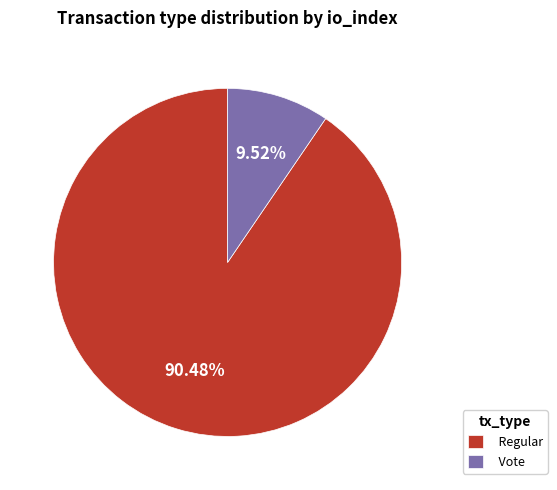

What percentage is the Vote slice, to the nearest percent?

10%